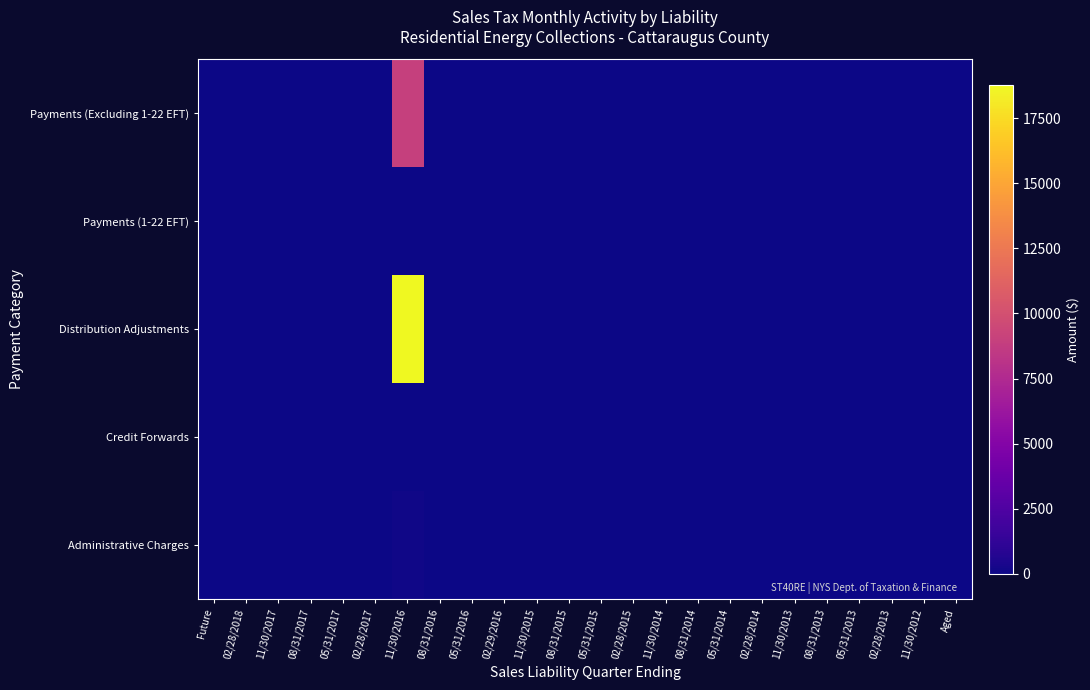

Reading left to right, list all the values displayed in this chart.

Payments (Excluding 1-22 EFT): Future=0.0	02/28/2018=0.0	11/30/2017=0.0	08/31/2017=0.0	05/31/2017=0.0	02/28/2017=0.0	11/30/2016=8977.8	08/31/2016=0.0	05/31/2016=0.0	02/29/2016=0.0	11/30/2015=0.0	08/31/2015=0.0	05/31/2015=0.0	02/28/2015=0.0	11/30/2014=0.0	08/31/2014=0.0	05/31/2014=0.0	02/28/2014=0.0	11/30/2013=0.0	08/31/2013=0.0	05/31/2013=0.0	02/28/2013=0.0	11/30/2012=0.0	Aged=0.0
Payments (1-22 EFT): Future=0.0	02/28/2018=0.0	11/30/2017=0.0	08/31/2017=0.0	05/31/2017=0.0	02/28/2017=0.0	11/30/2016=0.0	08/31/2016=0.0	05/31/2016=0.0	02/29/2016=0.0	11/30/2015=0.0	08/31/2015=0.0	05/31/2015=0.0	02/28/2015=0.0	11/30/2014=0.0	08/31/2014=0.0	05/31/2014=0.0	02/28/2014=0.0	11/30/2013=0.0	08/31/2013=0.0	05/31/2013=0.0	02/28/2013=0.0	11/30/2012=0.0	Aged=0.0
Distribution Adjustments: Future=0.0	02/28/2018=0.0	11/30/2017=0.0	08/31/2017=0.0	05/31/2017=0.0	02/28/2017=0.0	11/30/2016=18791.2	08/31/2016=0.0	05/31/2016=0.0	02/29/2016=0.0	11/30/2015=0.0	08/31/2015=0.0	05/31/2015=0.0	02/28/2015=0.0	11/30/2014=0.0	08/31/2014=0.0	05/31/2014=0.0	02/28/2014=0.0	11/30/2013=0.0	08/31/2013=0.0	05/31/2013=0.0	02/28/2013=0.0	11/30/2012=0.0	Aged=0.0
Credit Forwards: Future=0.0	02/28/2018=0.0	11/30/2017=0.0	08/31/2017=0.0	05/31/2017=0.0	02/28/2017=4.2	11/30/2016=5.7	08/31/2016=0.0	05/31/2016=0.0	02/29/2016=0.0	11/30/2015=0.0	08/31/2015=0.0	05/31/2015=0.0	02/28/2015=0.0	11/30/2014=0.0	08/31/2014=0.0	05/31/2014=0.0	02/28/2014=0.0	11/30/2013=0.0	08/31/2013=0.0	05/31/2013=0.0	02/28/2013=0.0	11/30/2012=0.0	Aged=0.0
Administrative Charges: Future=0.0	02/28/2018=0.0	11/30/2017=0.0	08/31/2017=0.0	05/31/2017=0.0	02/28/2017=0.0	11/30/2016=140.6	08/31/2016=0.4	05/31/2016=0.0	02/29/2016=0.0	11/30/2015=0.0	08/31/2015=0.0	05/31/2015=0.0	02/28/2015=0.0	11/30/2014=0.0	08/31/2014=0.0	05/31/2014=0.0	02/28/2014=0.0	11/30/2013=0.0	08/31/2013=0.0	05/31/2013=0.0	02/28/2013=0.0	11/30/2012=0.0	Aged=0.0